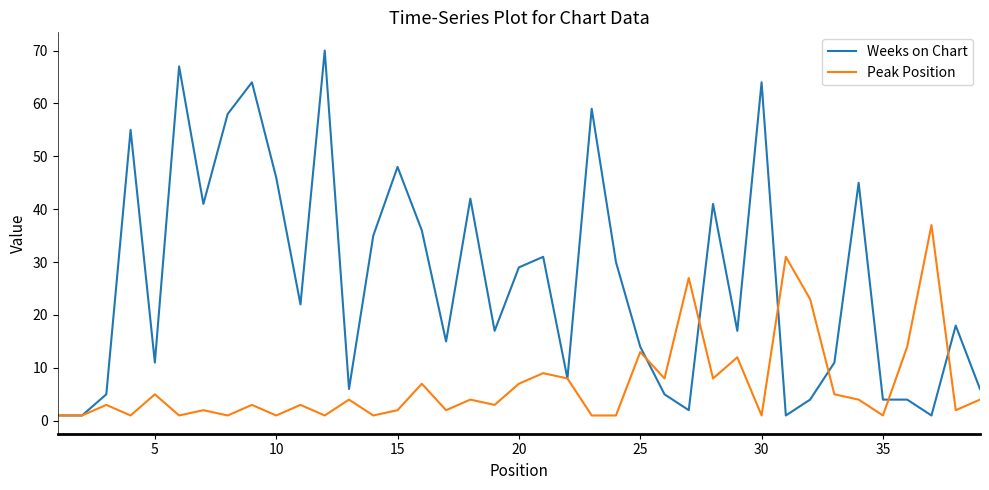

List the series in order of their overall mean, highest first.

Weeks on Chart, Peak Position